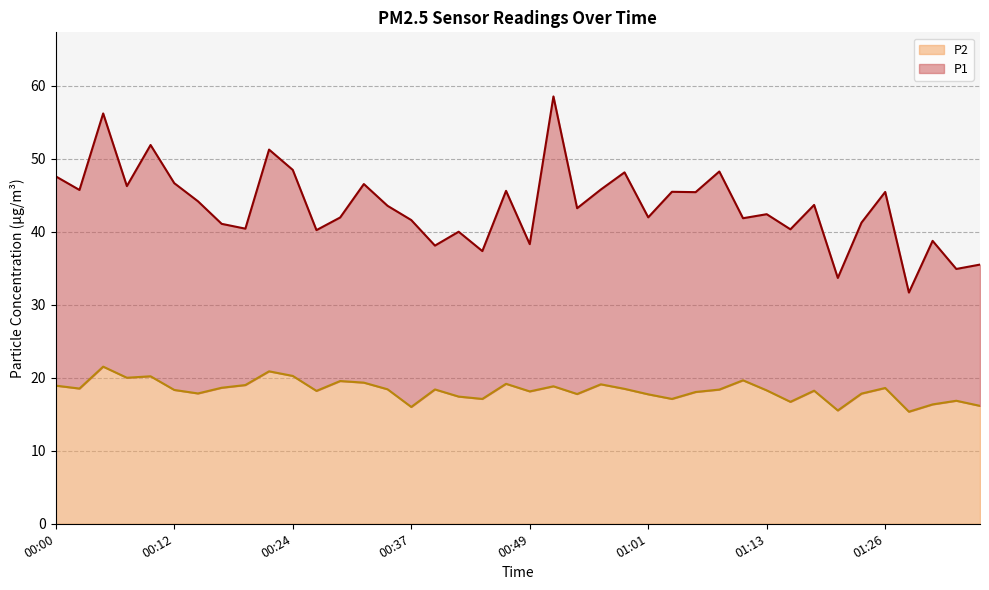

List the series in order of their peak value, highest first.

P1 line, P2 line